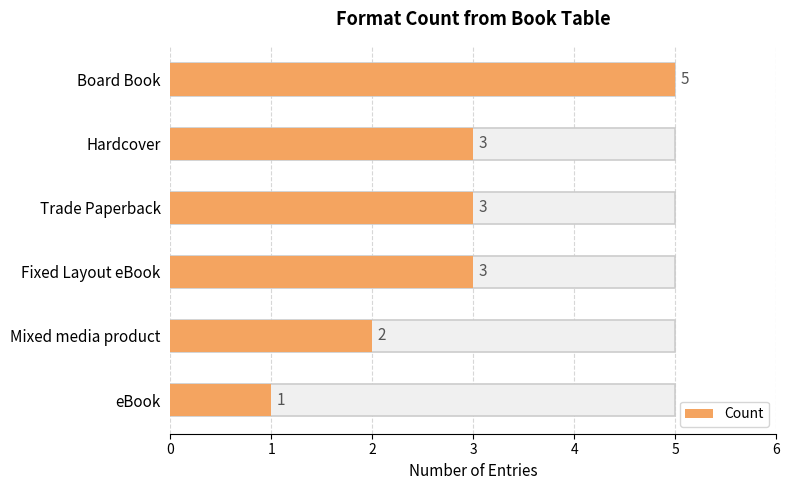

How many bars are there in total?

6